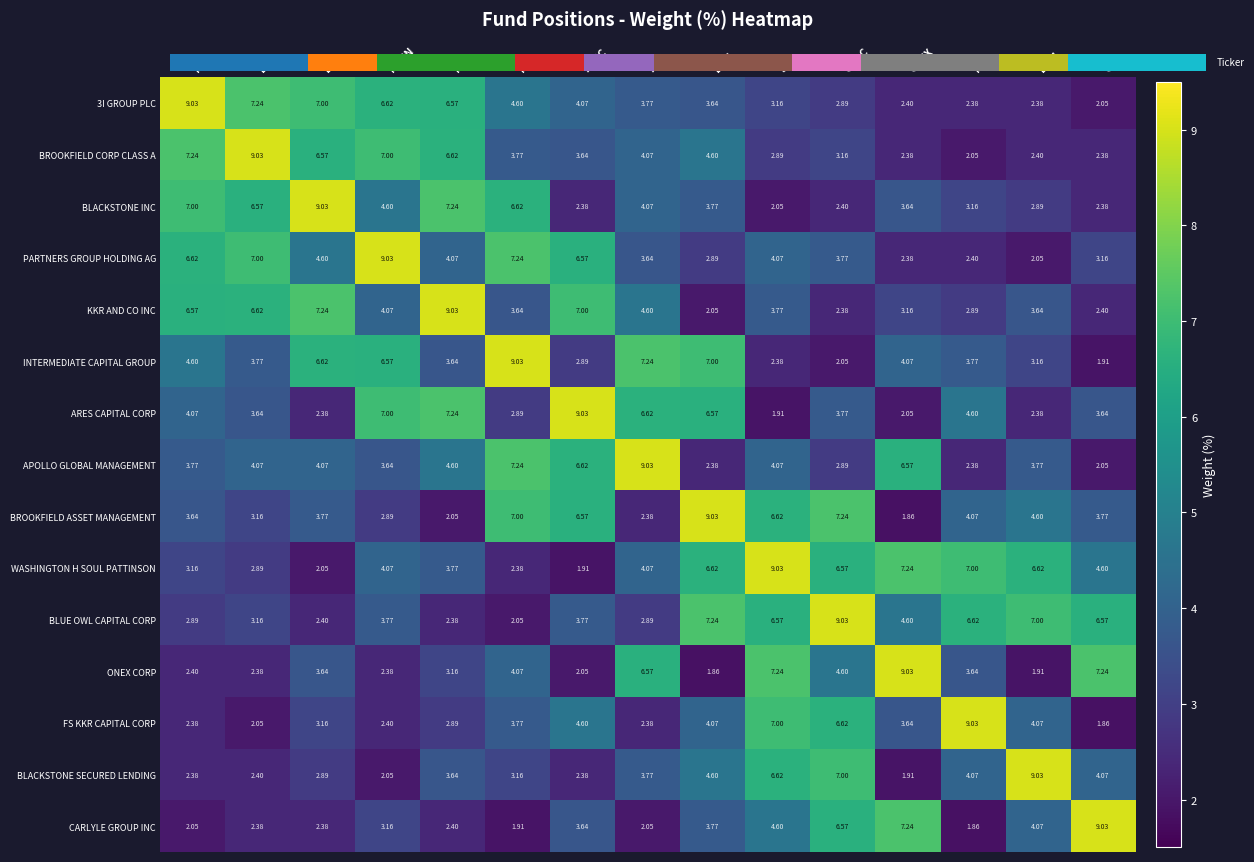

At which category is the sum across all series the highest?

SOL